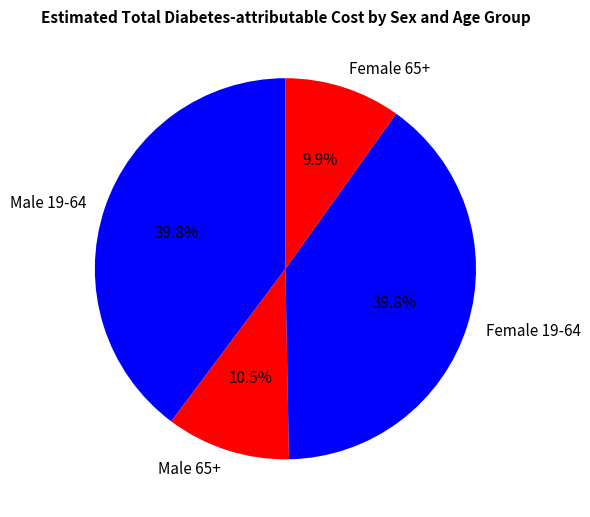

Combined, what portion of the pie is Female 65+ and Female 19-64?

49.7%